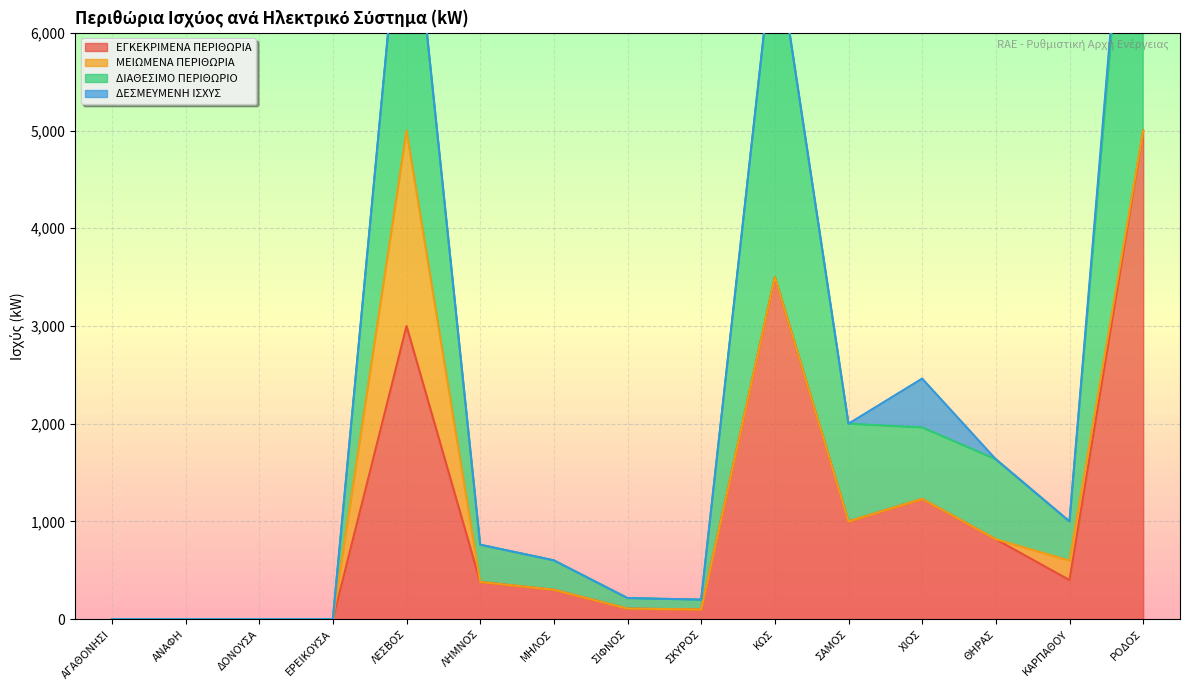

At which category does the chart reach its minimum across all series?

ΑΓΑΘΟΝΗΣΙ